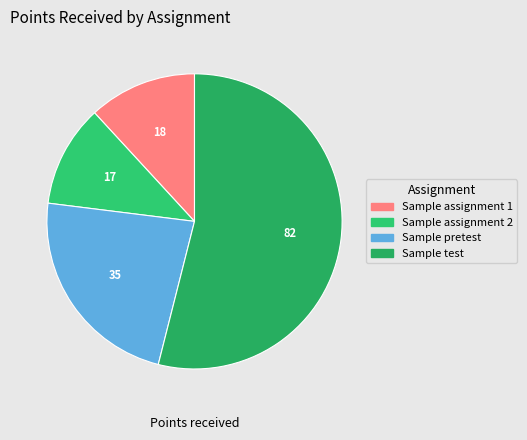

What is the change in value from Sample assignment 2 to Sample test?

+65